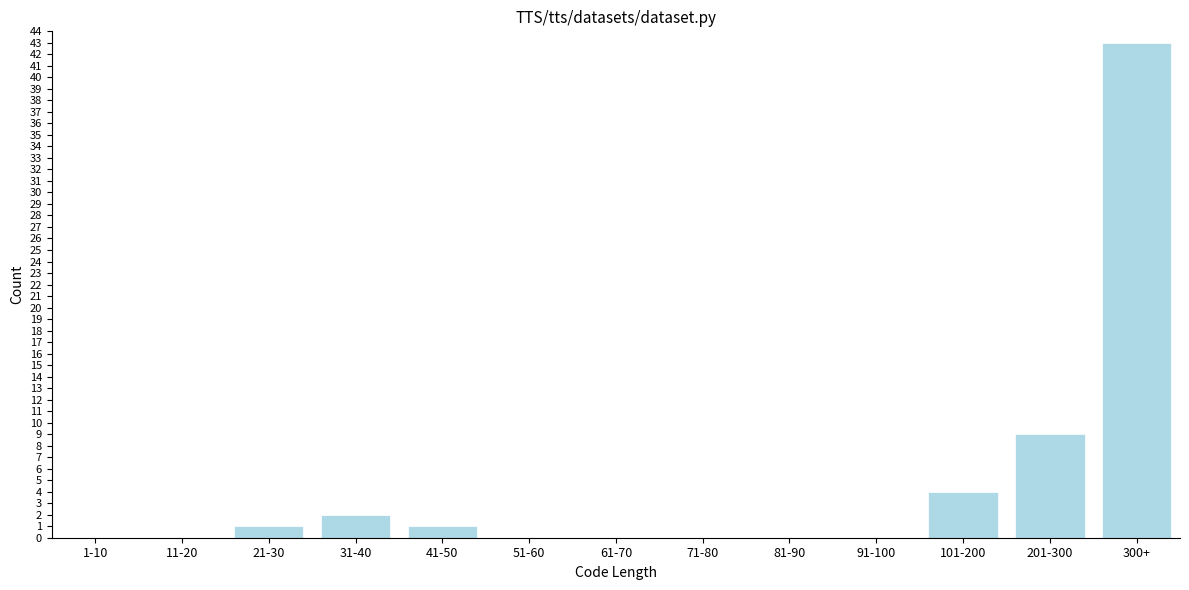

Reading left to right, extract all data points from this chart.

1-10=0	11-20=0	21-30=1	31-40=2	41-50=1	51-60=0	61-70=0	71-80=0	81-90=0	91-100=0	101-200=4	201-300=9	300+=43